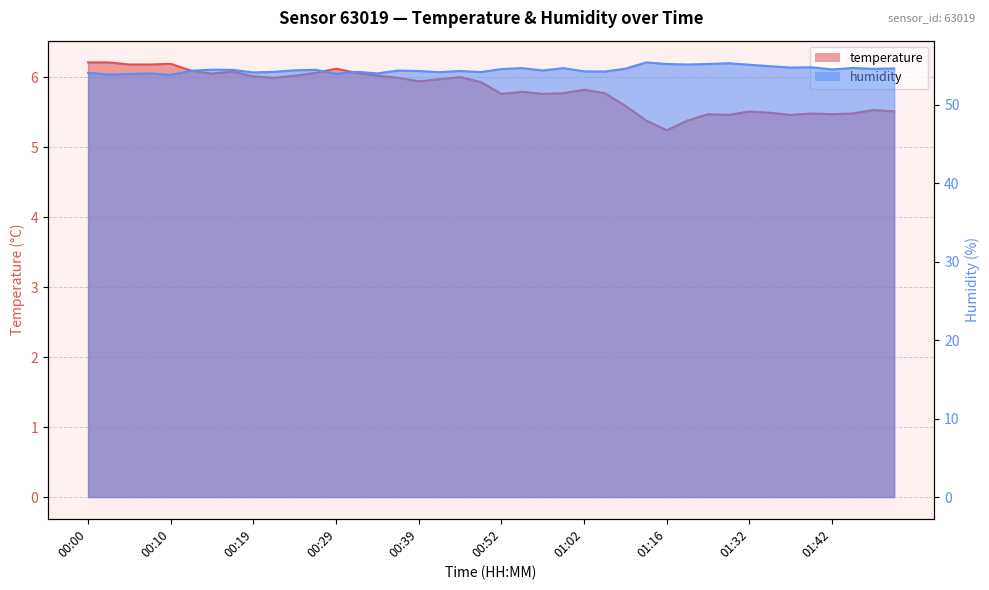

What is the label of the 17th point from the right?

01:00